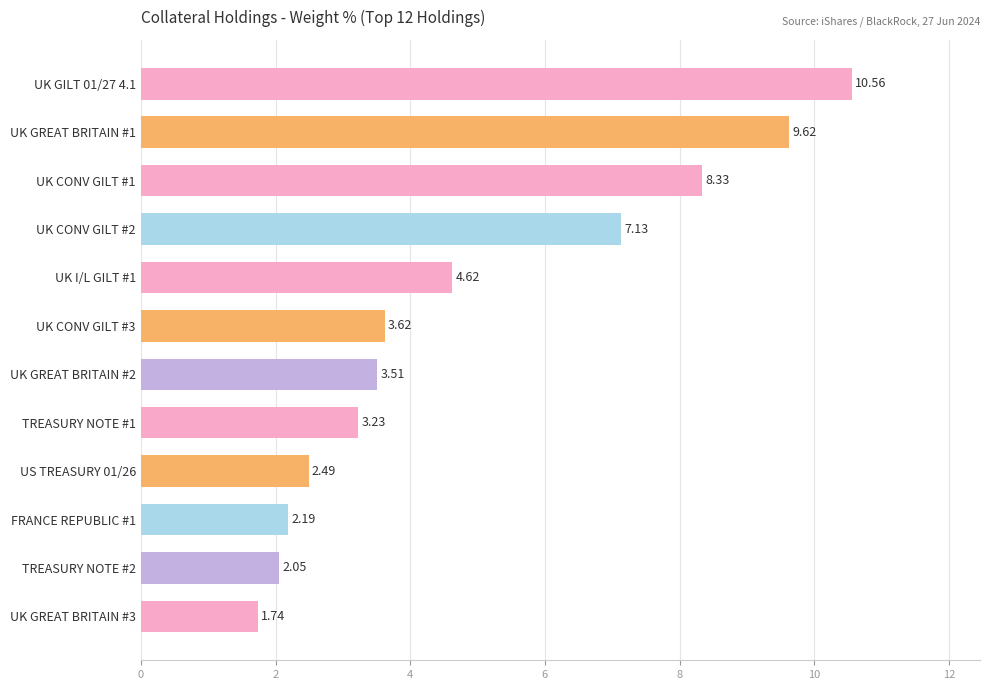

What is the change in value from UK GILT 01/27 4.1 to TREASURY NOTE #1?

-7.3